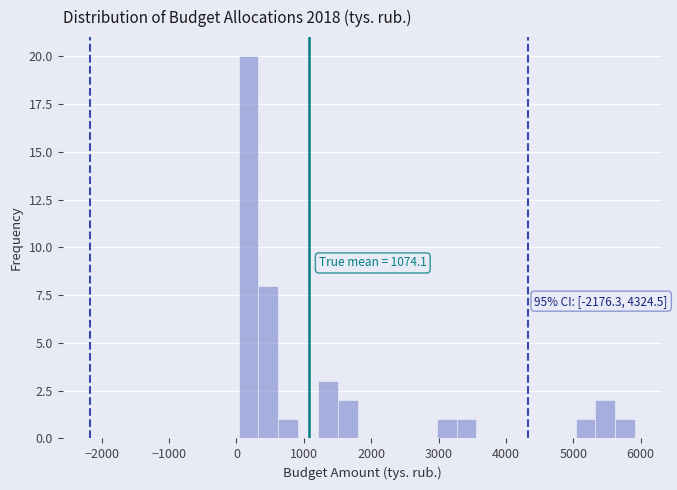

Around what value on the x-axis is the tallest bar? Give the approximate position of its centre, as read against the axis.

200